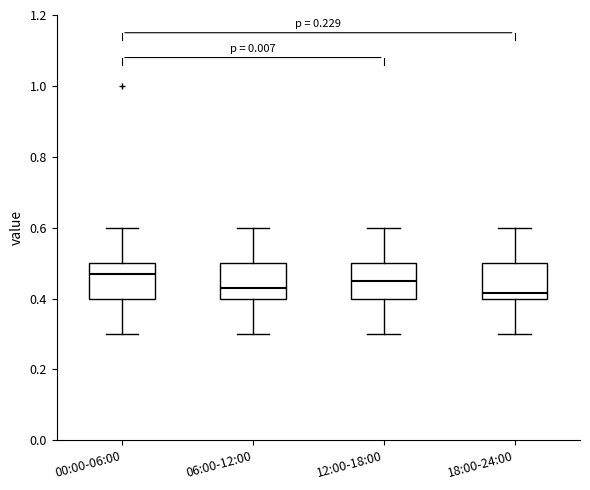

Where does the lower whisker of the box for 12:00-18:00 end on the y-axis? The values are not printed on the chart, so give them approximately, as read against the axis.

0.30